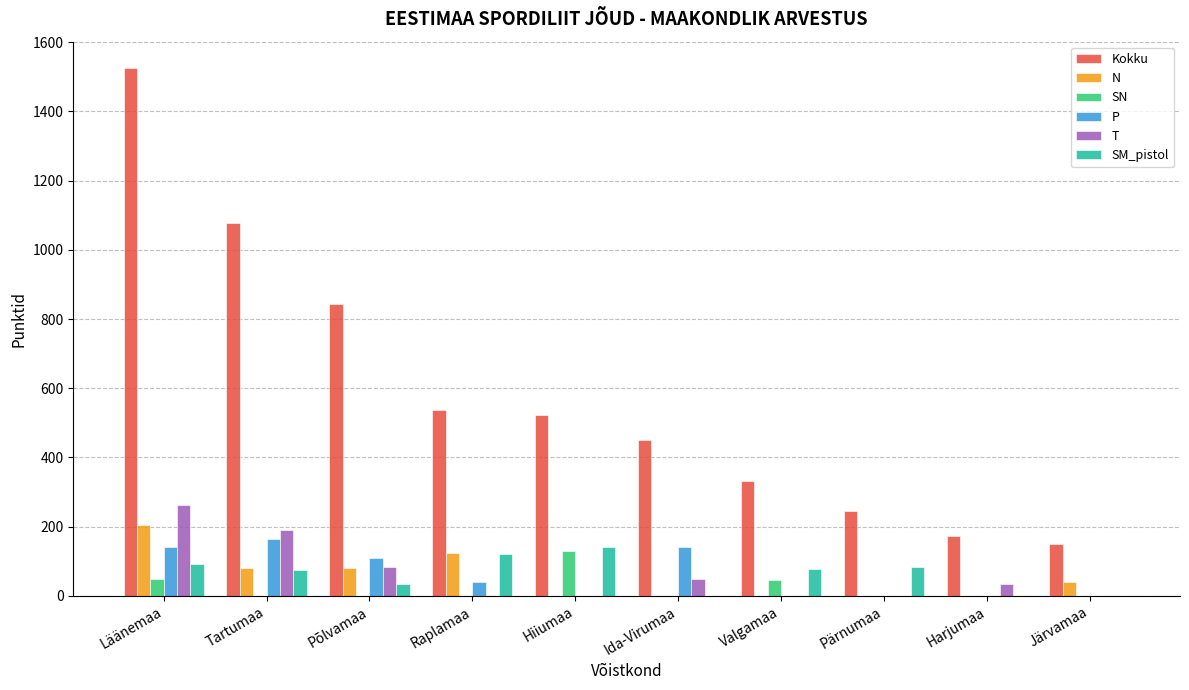

How many data points does each series have?

10